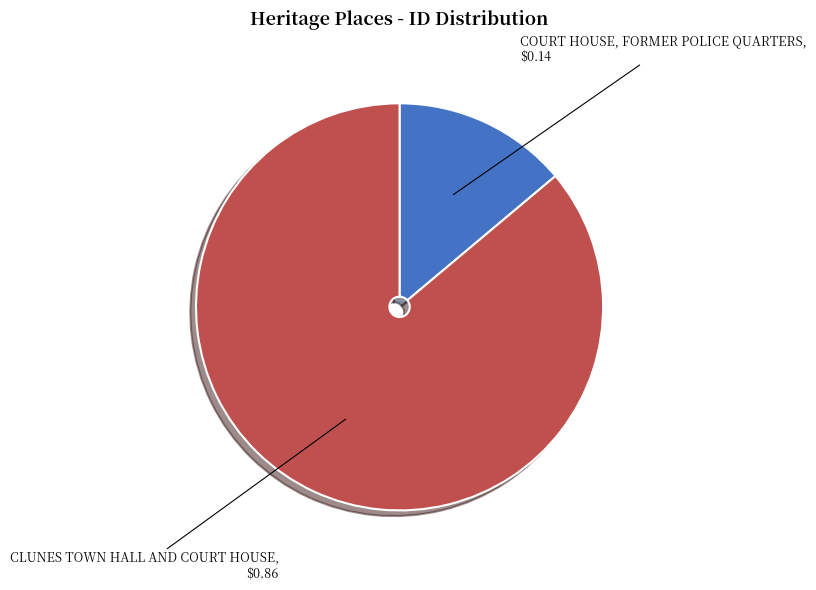

Is there a majority slice in this chart?

Yes